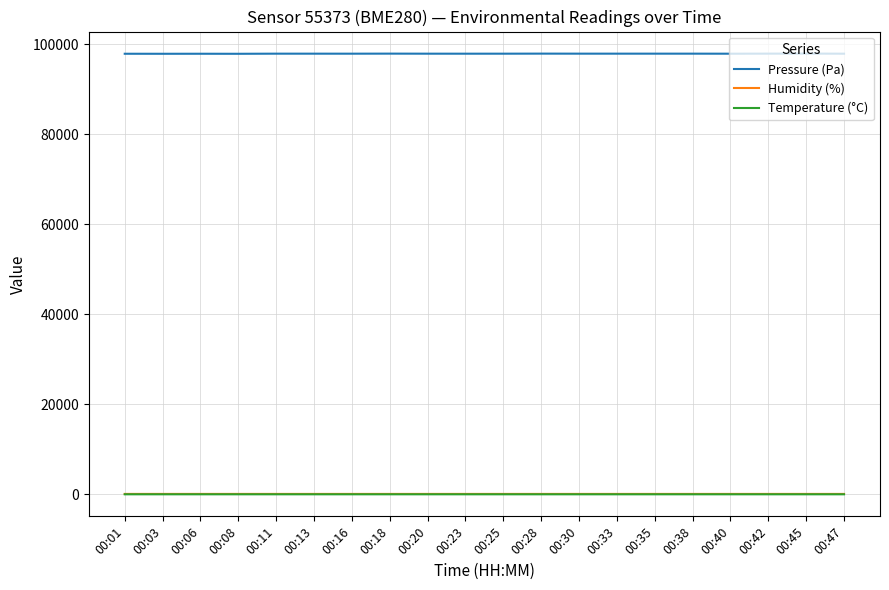

How many lines are shown in the chart?

3